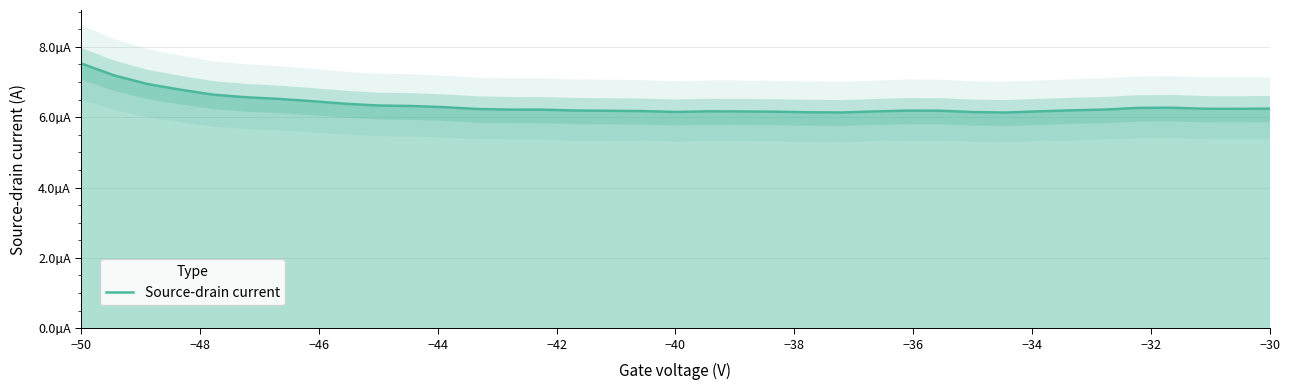

How many points are higher than both their immediate neighbors (excluding endpoints)?

3